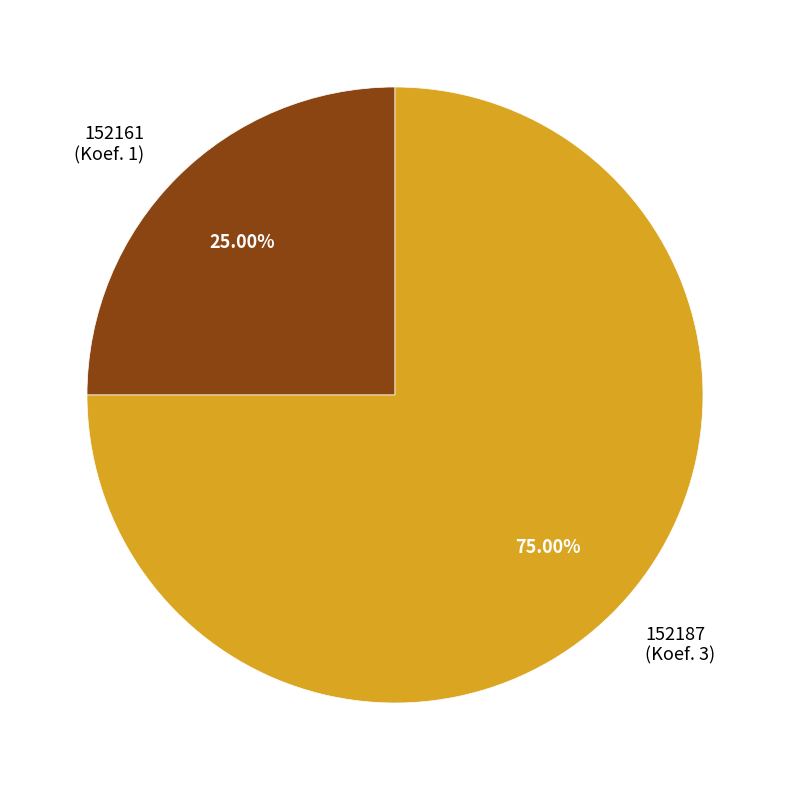

Which has a higher value, 152161 or 152187?

152187